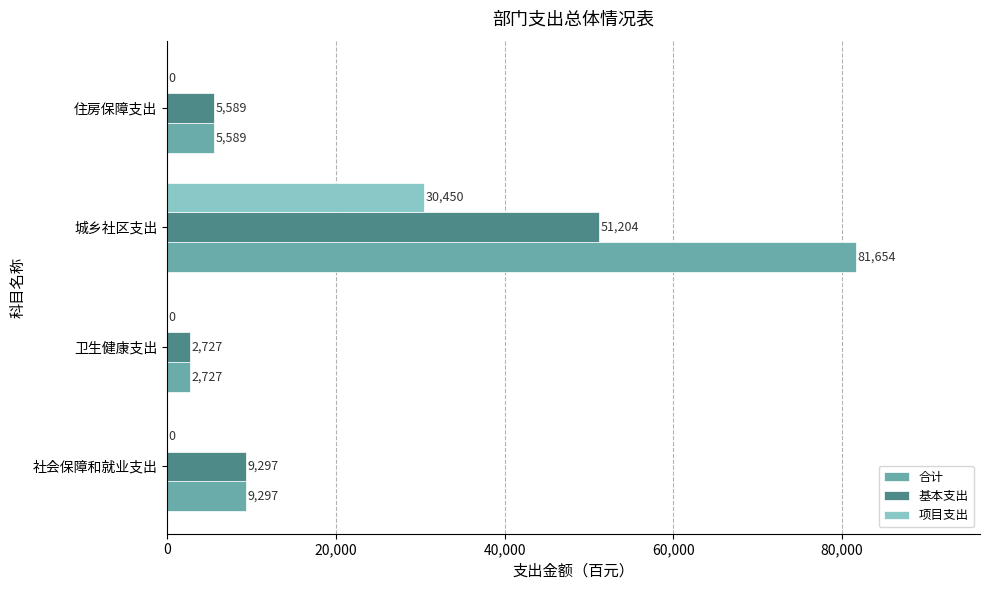

What is the maximum value shown in the chart?

81654